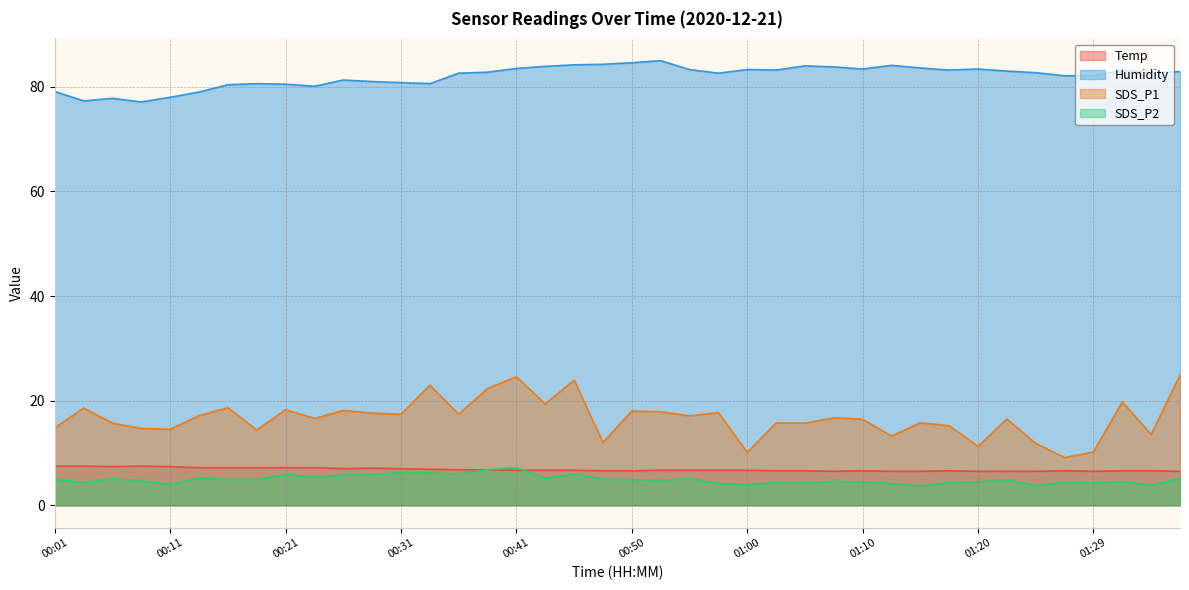

Which series has the largest total across all categories?

Humidity